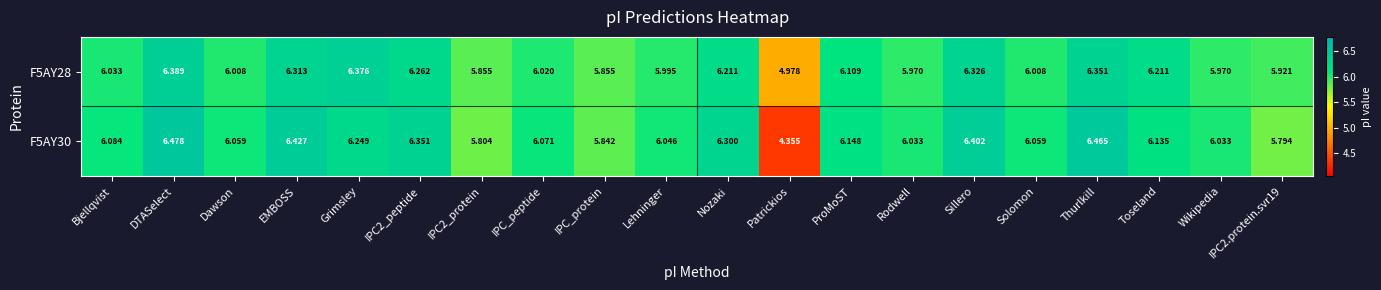

Where does the F5AY30 series first go above 6?

Bjellqvist